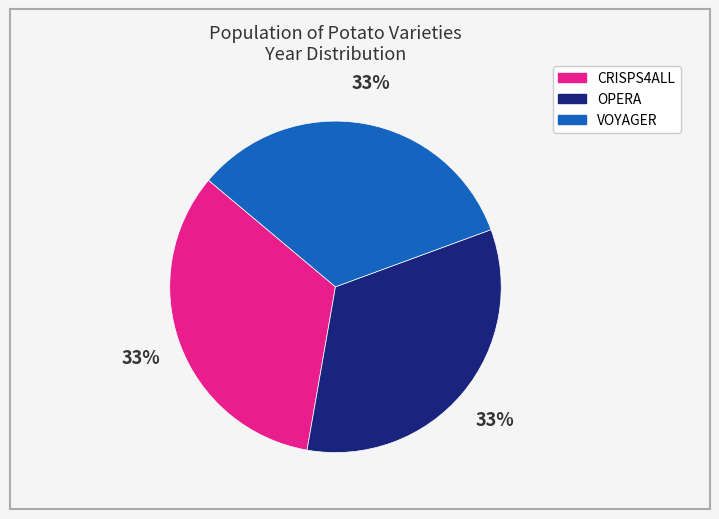

What percentage is the OPERA slice, to the nearest percent?

33%